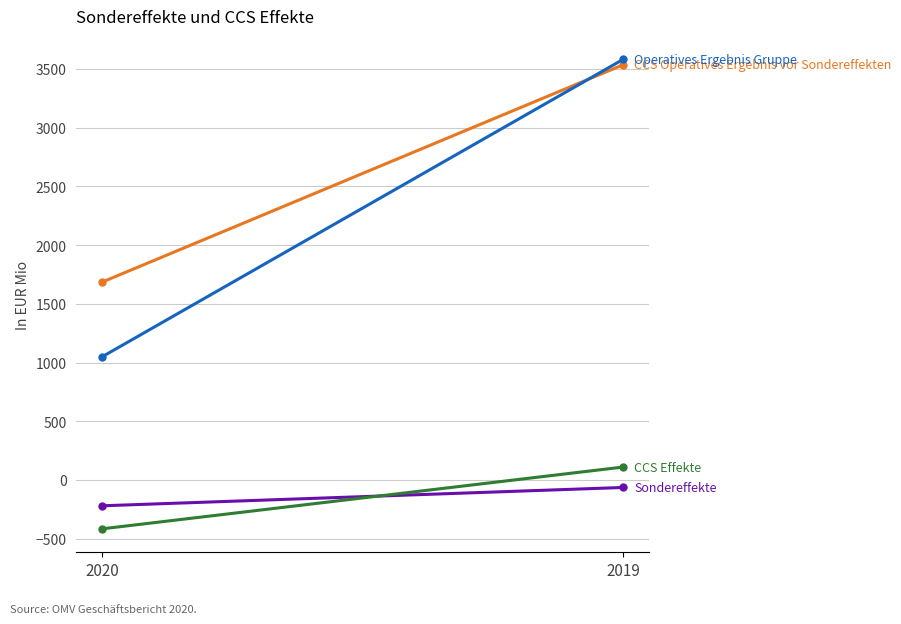

Rank the series by their maximum value, from highest to lowest.

Operatives Ergebnis Gruppe, CCS Operatives Ergebnis vor Sondereffekten, CCS Effekte, Sondereffekte